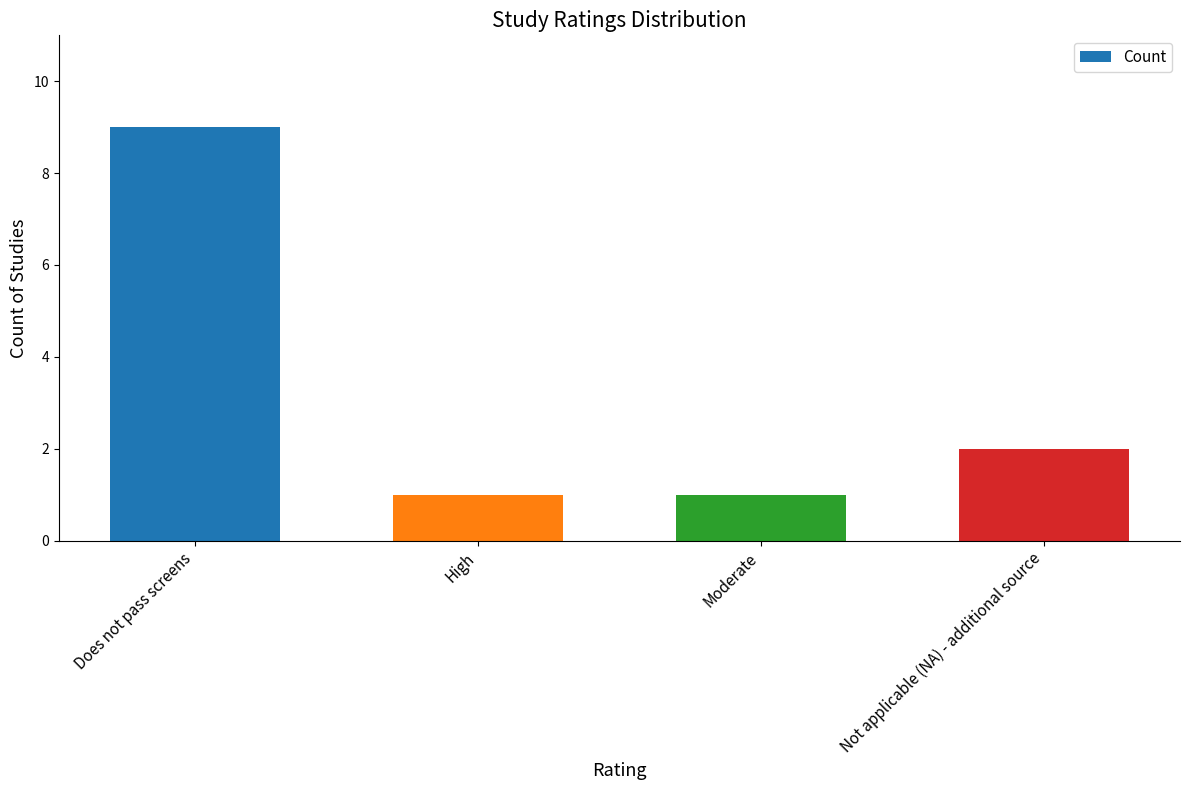

Reading right to left, extract all data points from this chart.

2	1	1	9